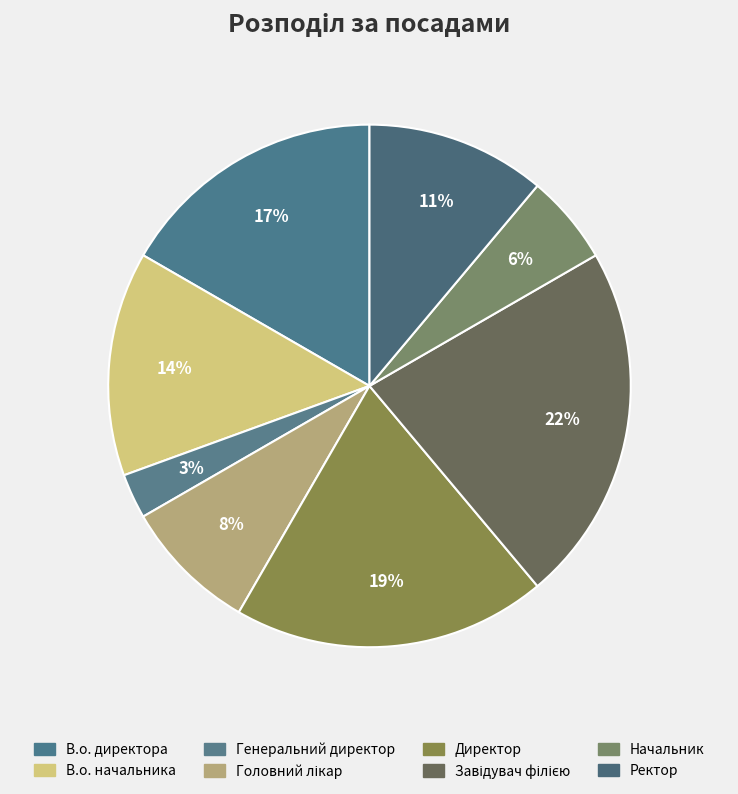

To the nearest percent, what is the difference between the largest and smallest slice percentages?

19%